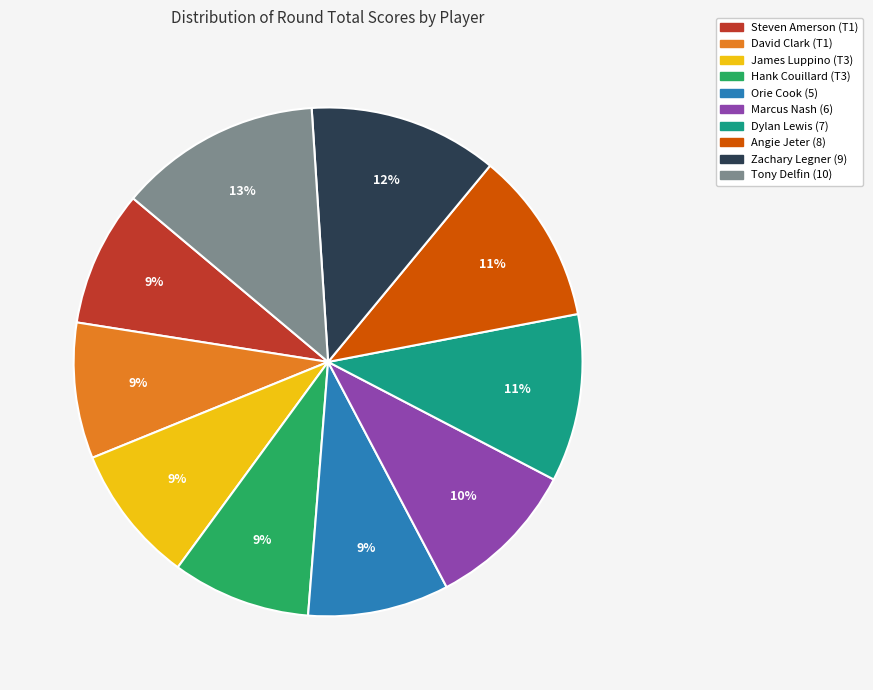

To the nearest percent, what is the average slice percentage?

10%